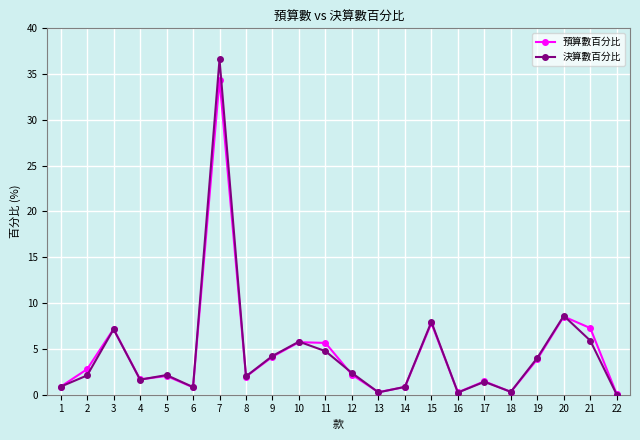

Which label corresponds to the largest value in the chart?

7